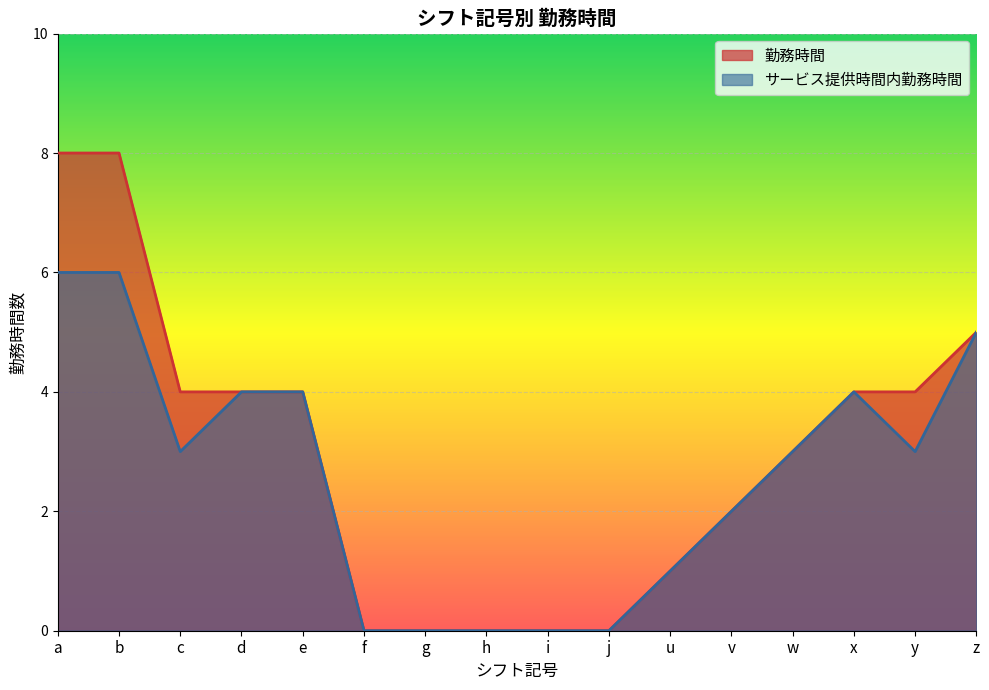

Does the chart display data point markers on the line(s)?

No